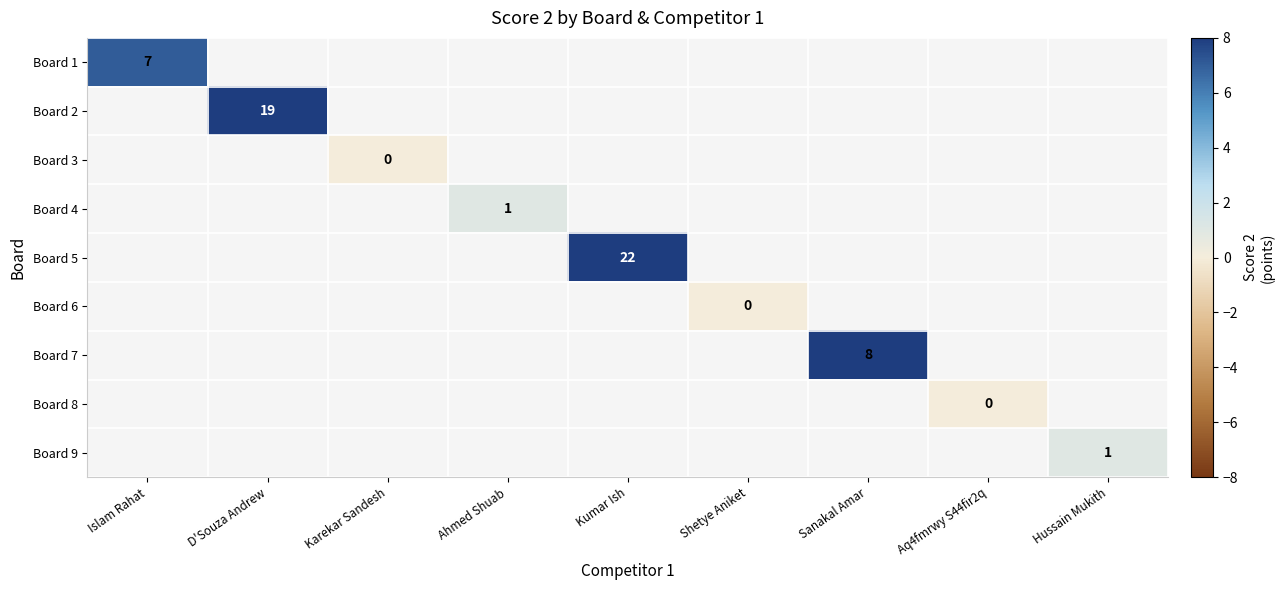

Which category has the highest value across all series?

Kumar Ish